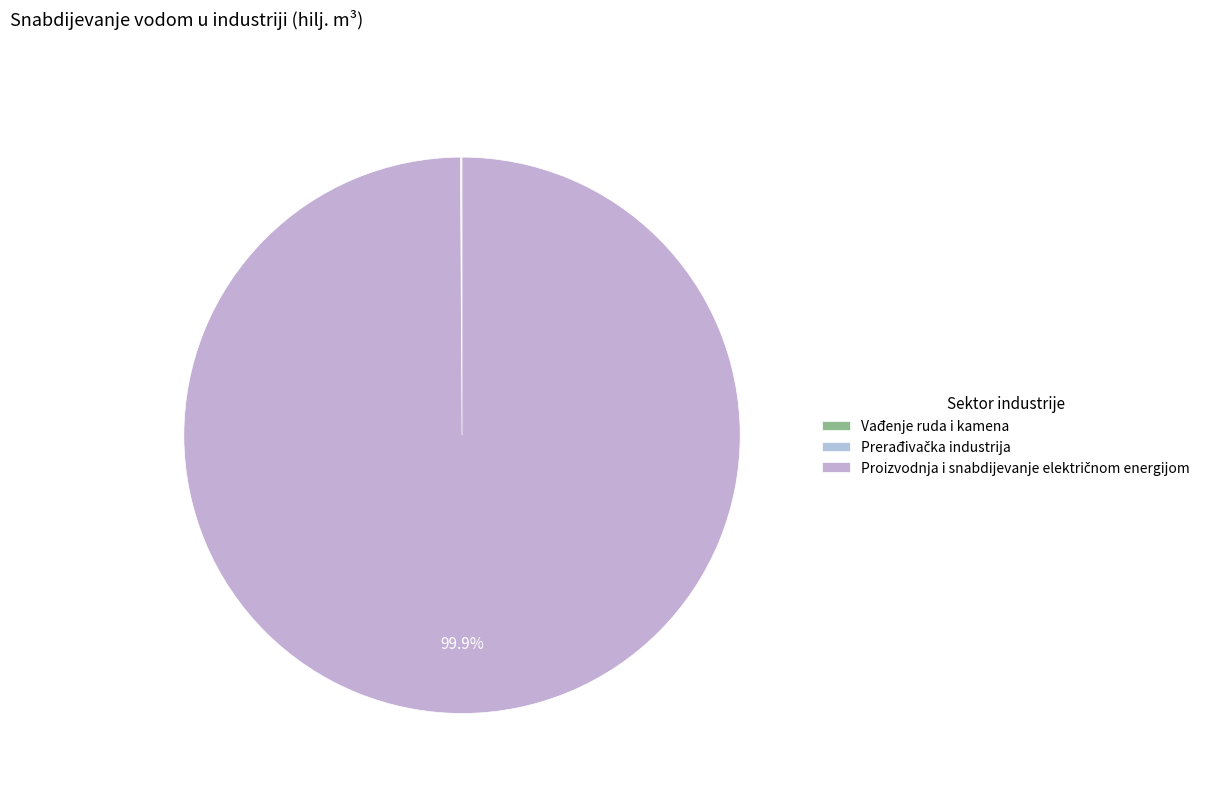

What percentage do Prerađivačka industrija and Proizvodnja i snabdijevanje električnom energijom together represent?

100.0%